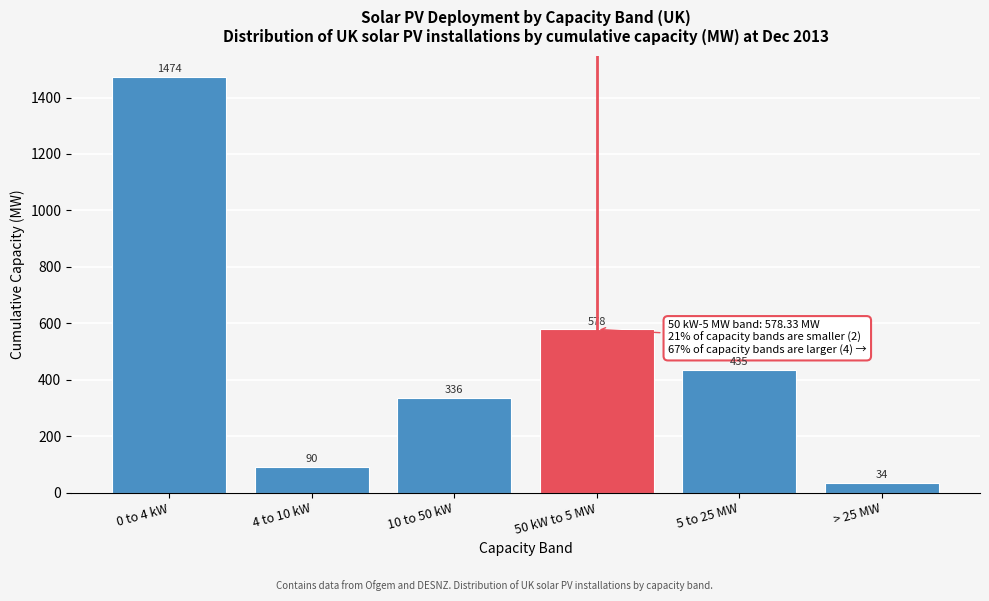

What value does the data have at 10 to 50 kW?

336.1